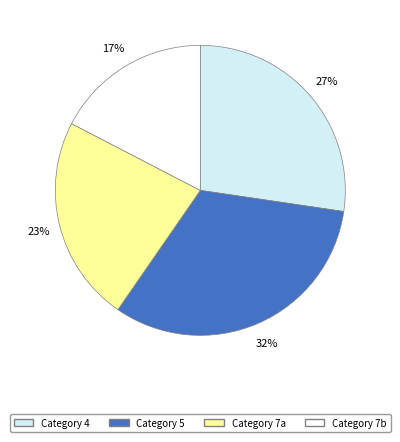

To the nearest percent, what is the average slice percentage?

25%